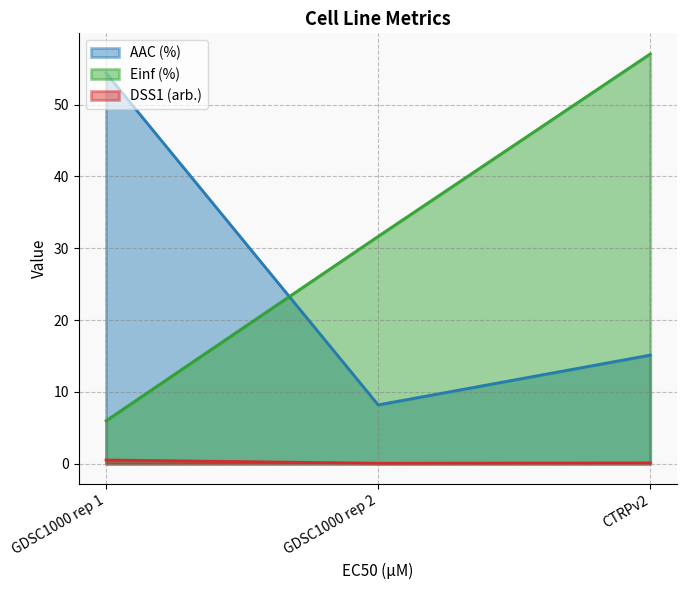

What is the maximum value shown in the chart?

57.1